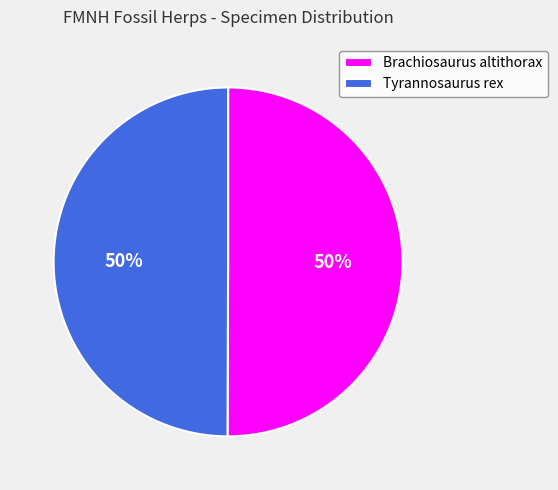

Combined, do Tyrannosaurus rex and Brachiosaurus altithorax account for over 50%?

Yes